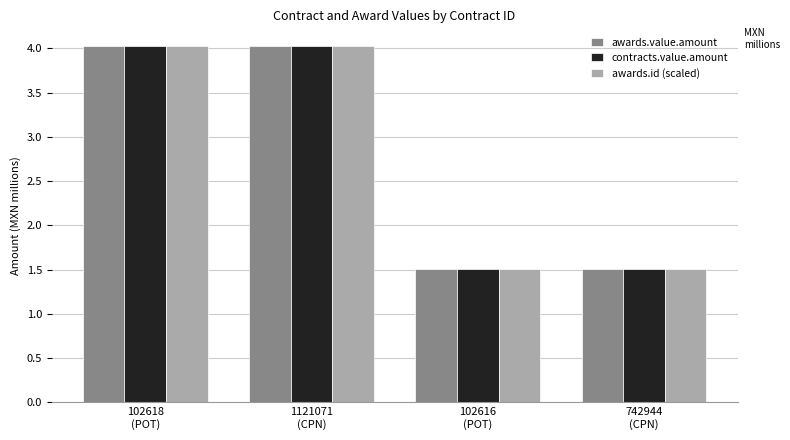

What is the difference between the second highest and minimum values in the contracts.value.amount series?

2.5